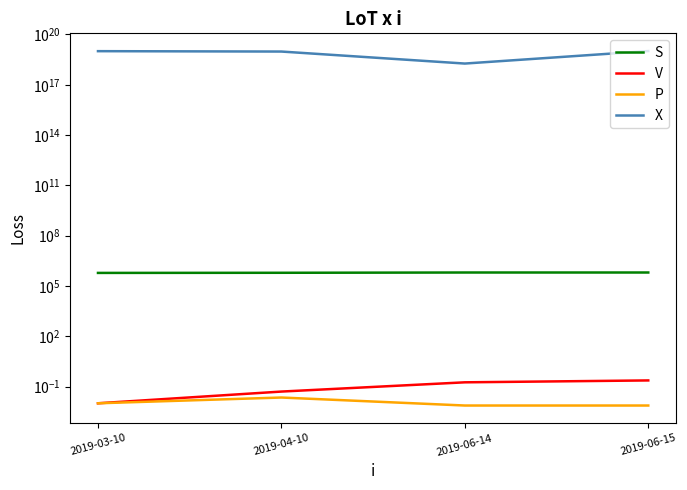

At which label does S first exceed 631601?

2019-06-15